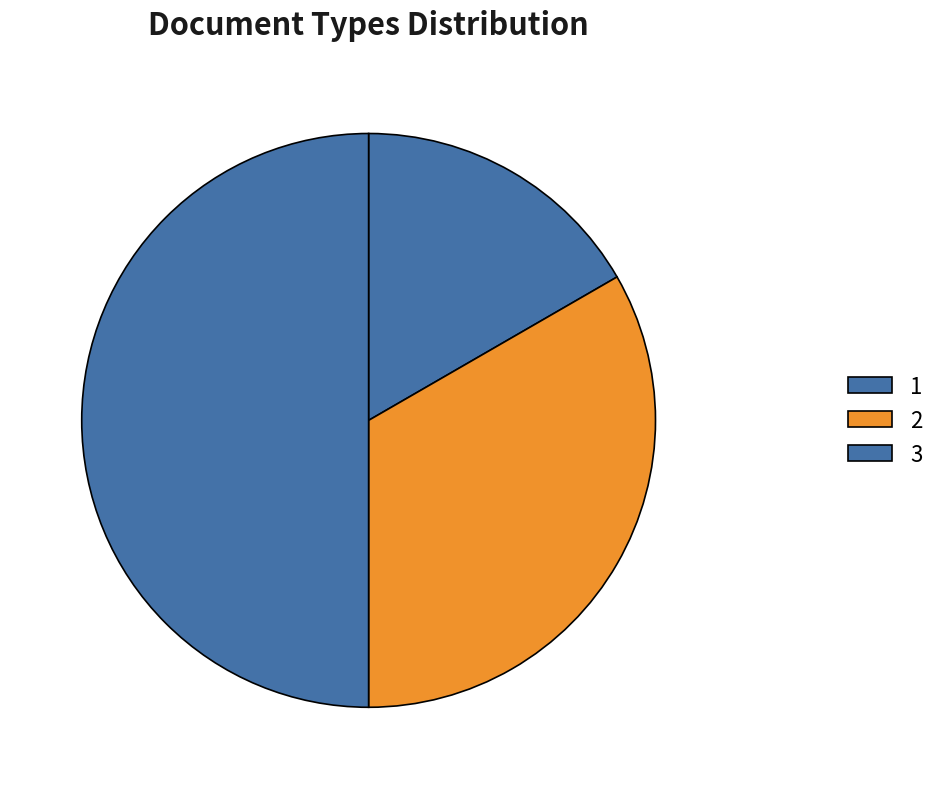

The 2 slice represents 33% of the pie. True or false?

True